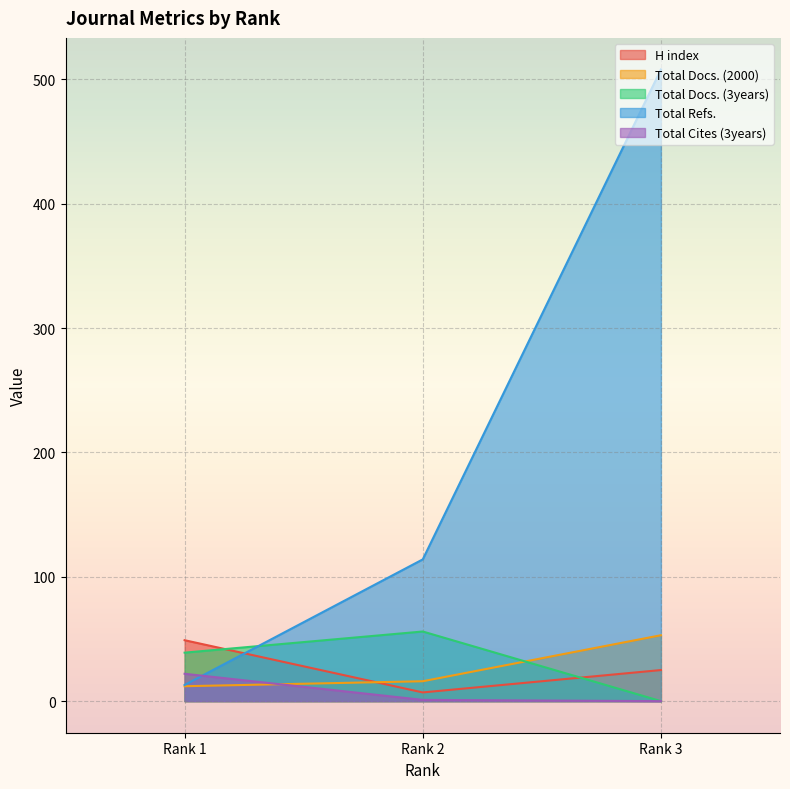

At which label does Total Refs. first exceed 114?

Rank 3